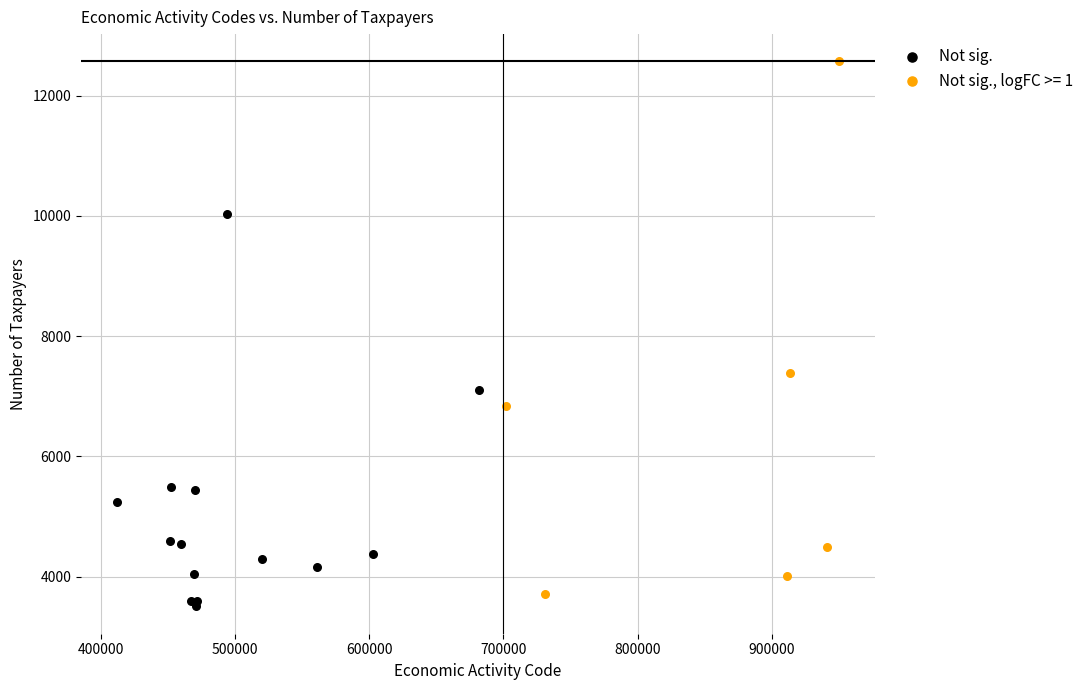

Which series has the widest spread of Y values?

Not sig., logFC >= 1